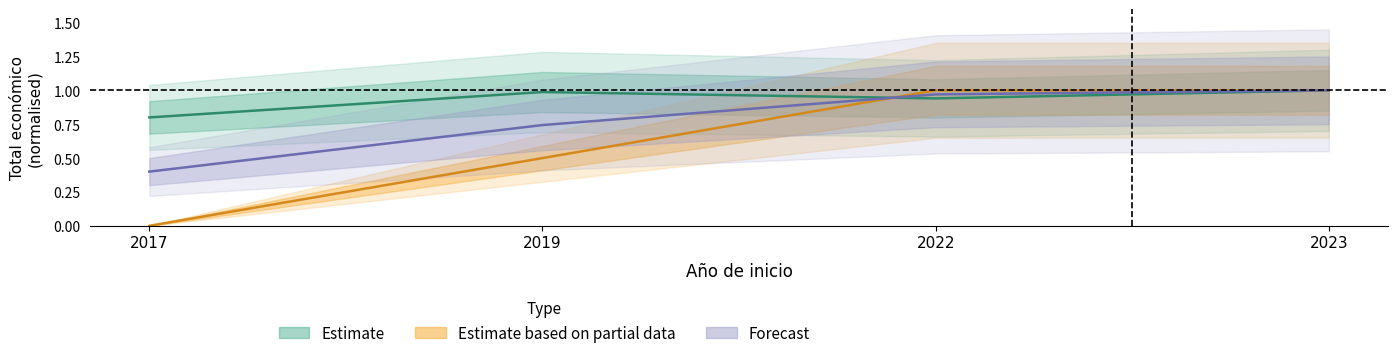

The Estimate series shows 1.0 at 2019. True or false?

True